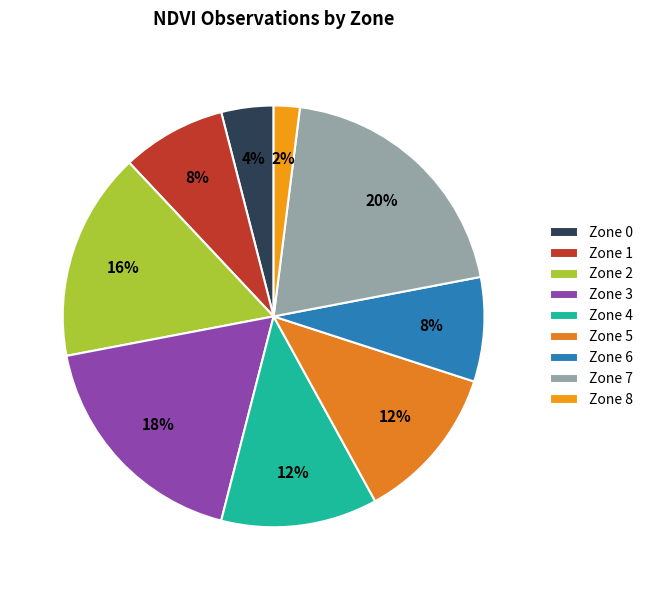

Is it true that Zone 8 is 2% of the pie?

True